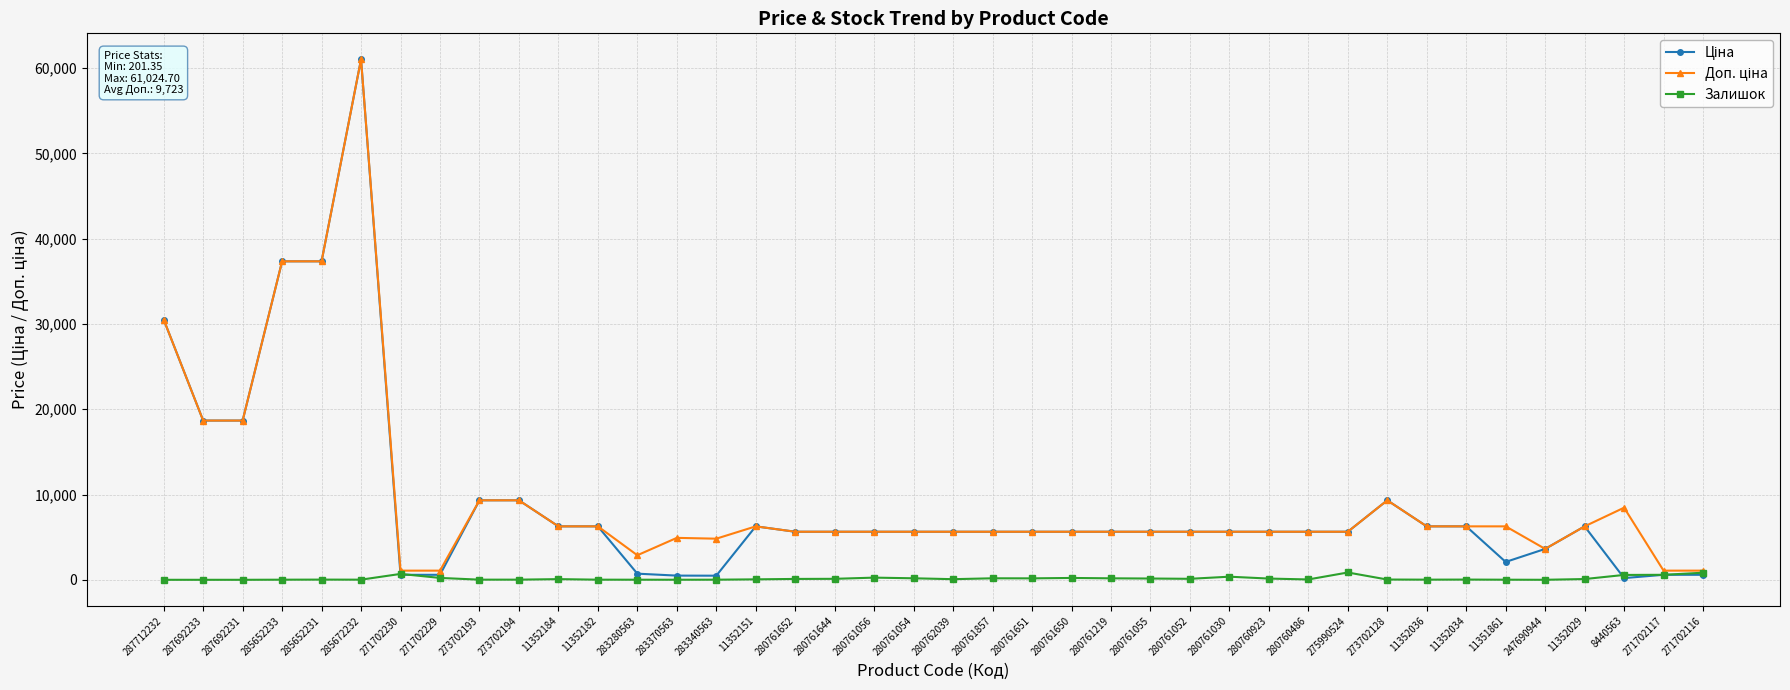

At how many categories does at least one series exceed 20326?

4